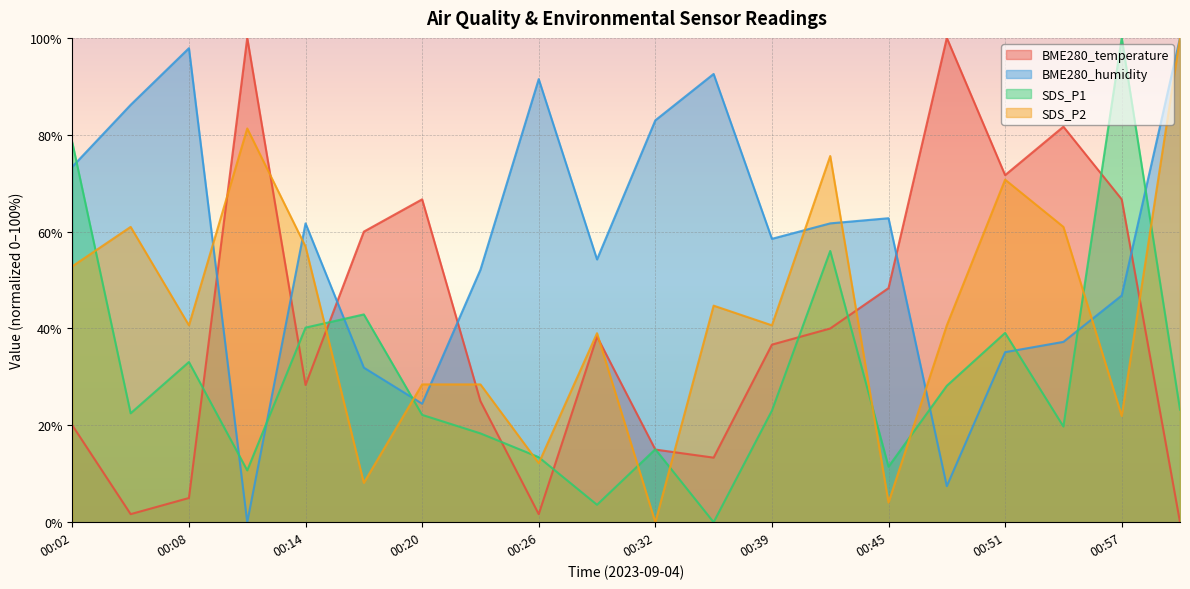

Reading left to right, list all the values displayed in this chart.

BME280_temperature: 20.0	1.7	5.0	100.0	28.3	60.0	66.7	25.0	1.7	38.3	15.0	13.3	36.7	40.0	48.3	100.0	71.7	81.7	66.7	0.0
BME280_humidity: 73.4	86.2	97.9	0.0	61.7	31.9	24.5	52.1	91.5	54.3	83.0	92.6	58.5	61.7	62.8	7.4	35.1	37.2	46.8	100.0
SDS_P1: 78.4	22.5	33.1	10.7	40.2	42.9	22.2	18.3	13.4	3.6	15.1	0.0	23.0	56.0	11.5	28.2	39.1	19.8	100.0	23.3
SDS_P2: 52.8	61.0	40.7	81.3	56.9	8.1	28.5	28.5	12.2	39.0	0.0	44.7	40.7	75.6	4.1	40.7	70.7	61.0	22.0	100.0